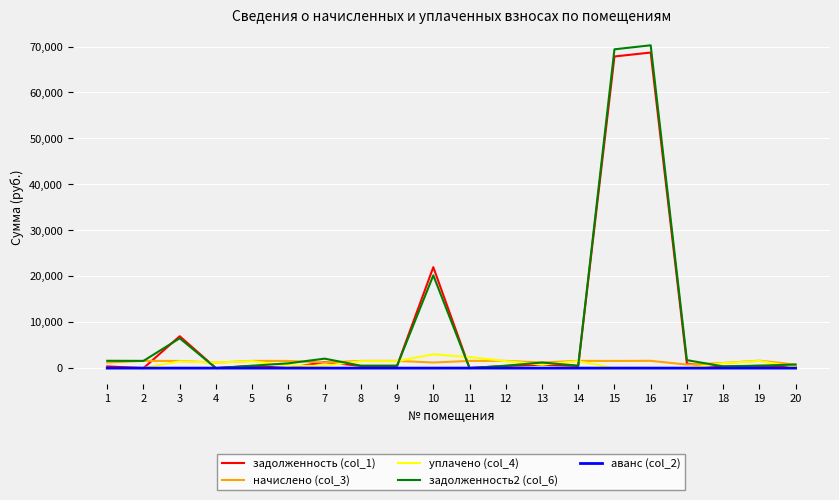

Is it true that начислено (col_3) equals 1187.4 at 4?

True